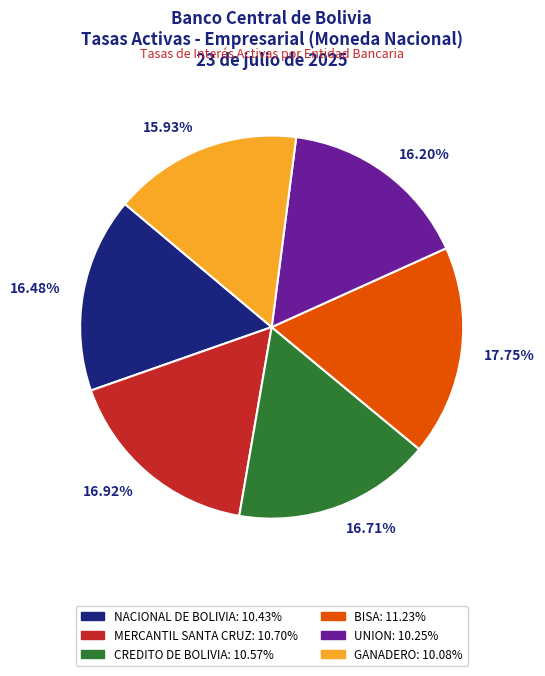

Between UNION and MERCANTIL SANTA CRUZ, which is larger?

MERCANTIL SANTA CRUZ